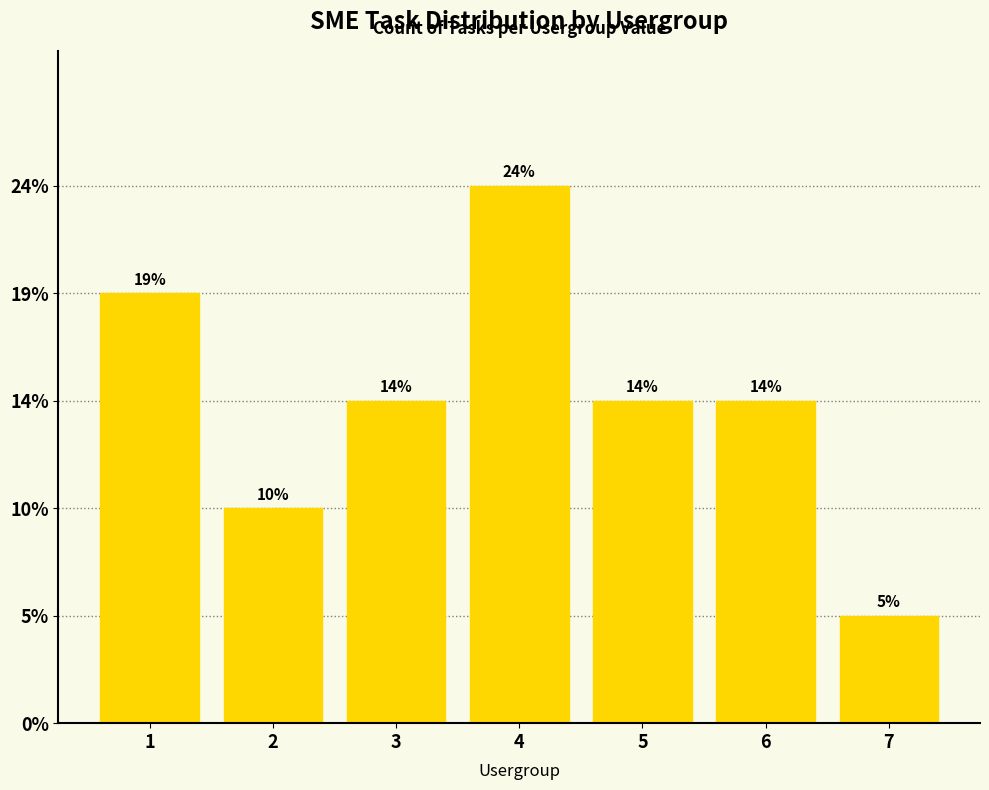

Does the chart contain any negative values?

No